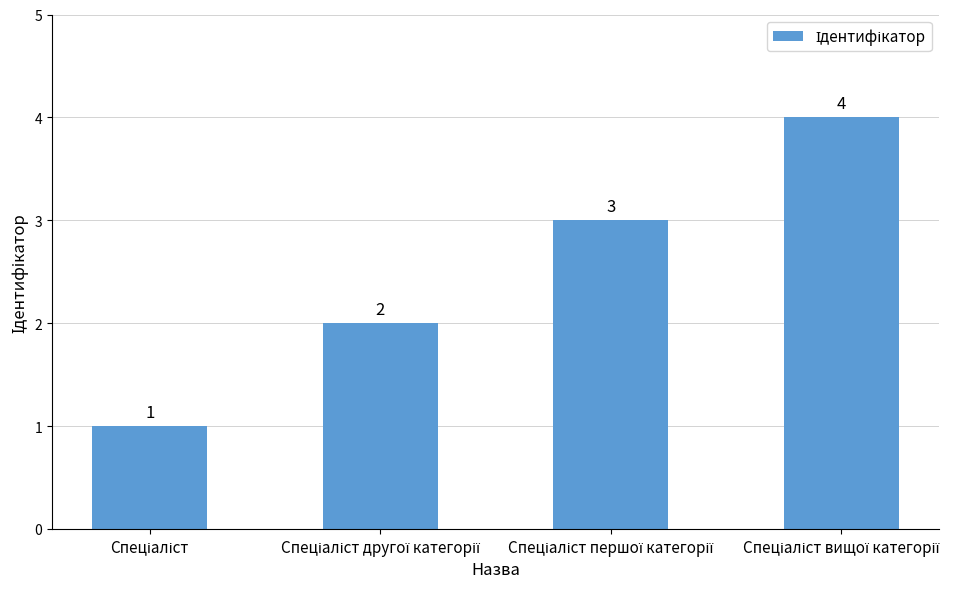

What is the difference between the second highest and minimum values?

2